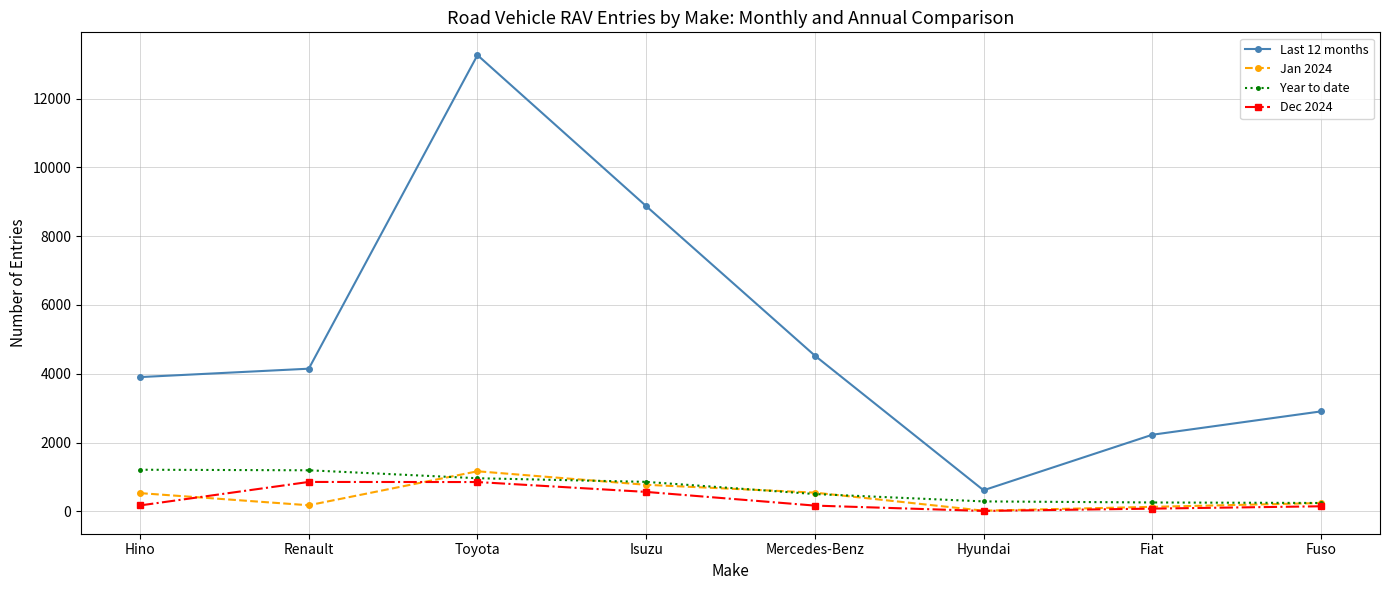

What is the difference between the highest and lowest values at Toyota?

12414